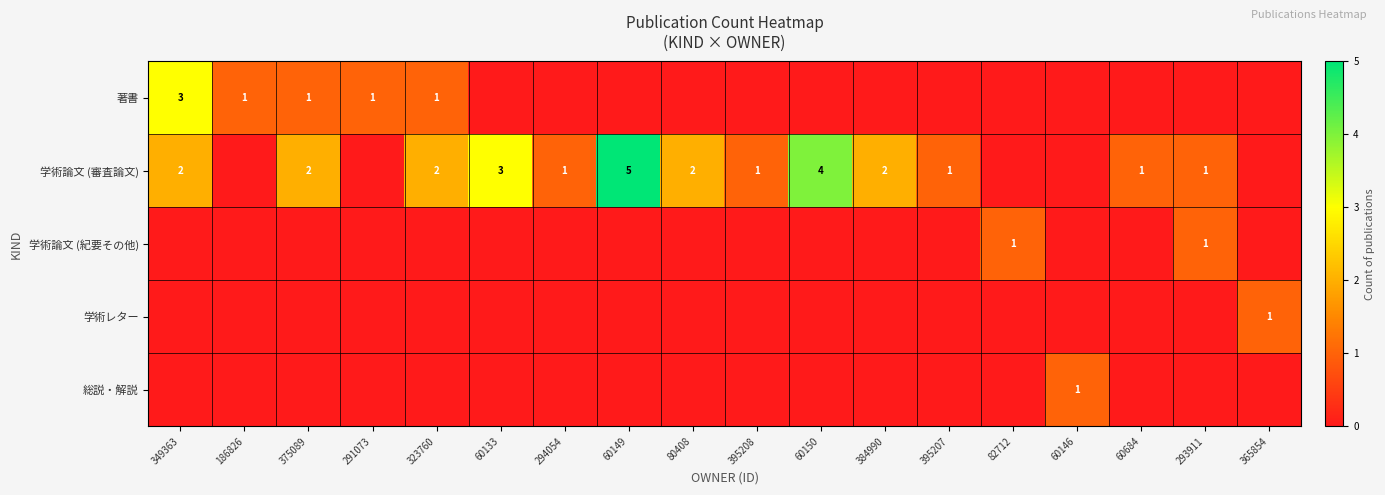

The 学術論文 (審査論文) series shows 0 at 294054. True or false?

False